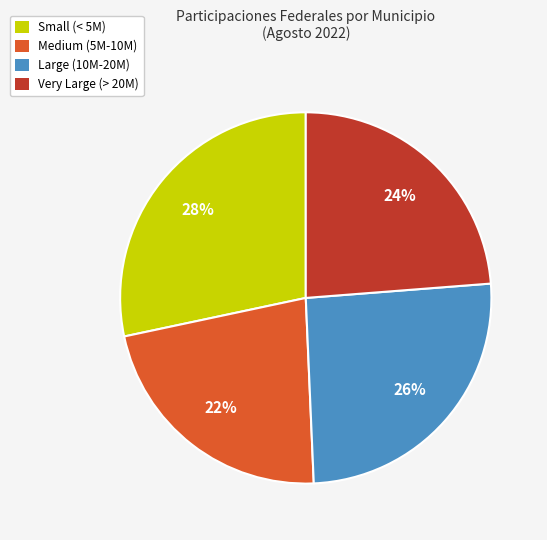

To the nearest percent, what is the average slice percentage?

25%